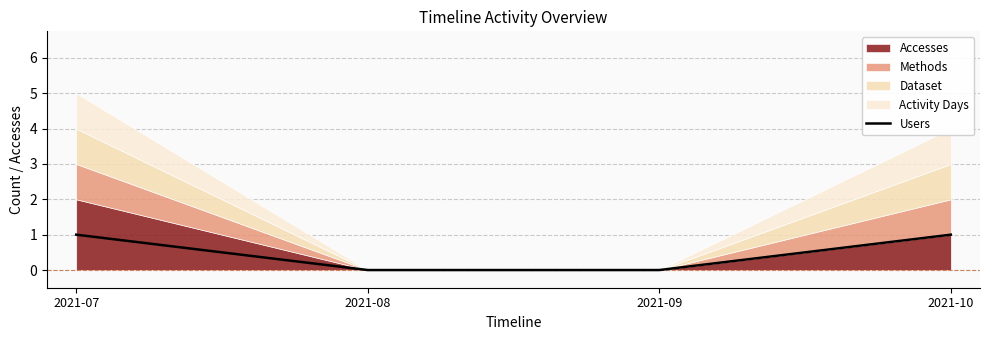

Is it true that Users equals 0 at 2021-09?

True